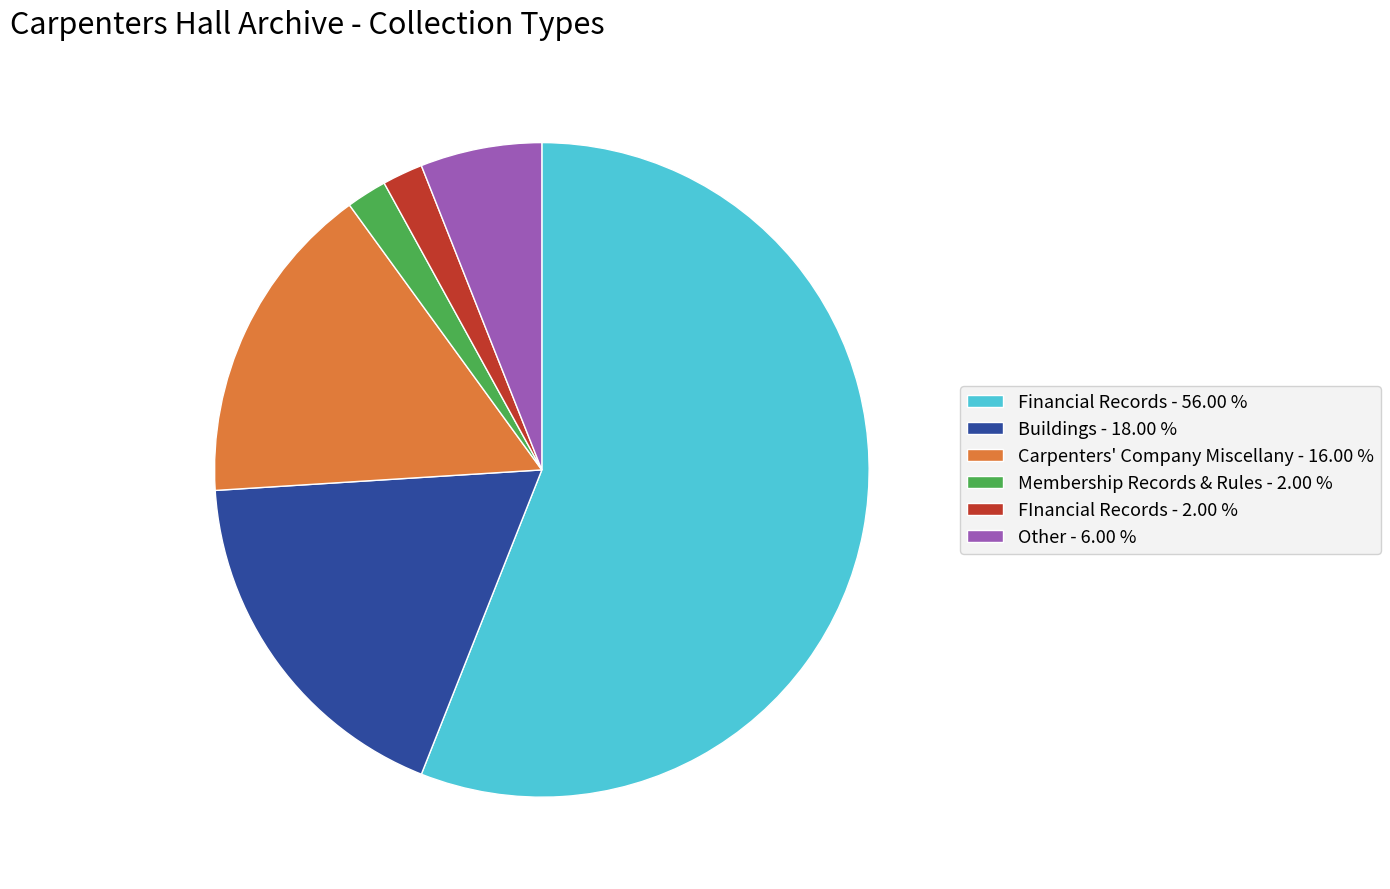

Which has a higher value, Other - 6.00 % or Carpenters' Company Miscellany - 16.00 %?

Carpenters' Company Miscellany - 16.00 %